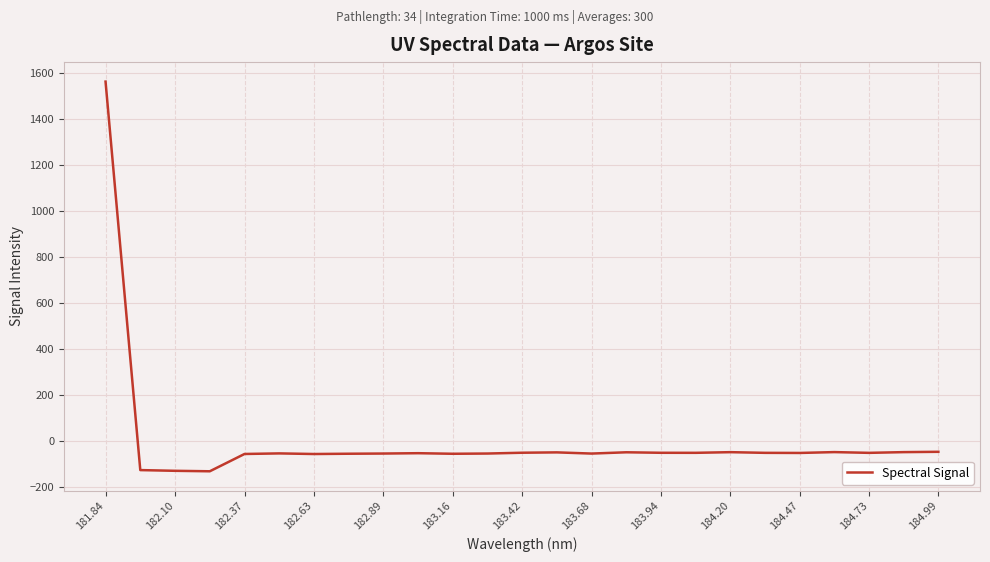

What is the minimum value shown in the chart?

-129.9